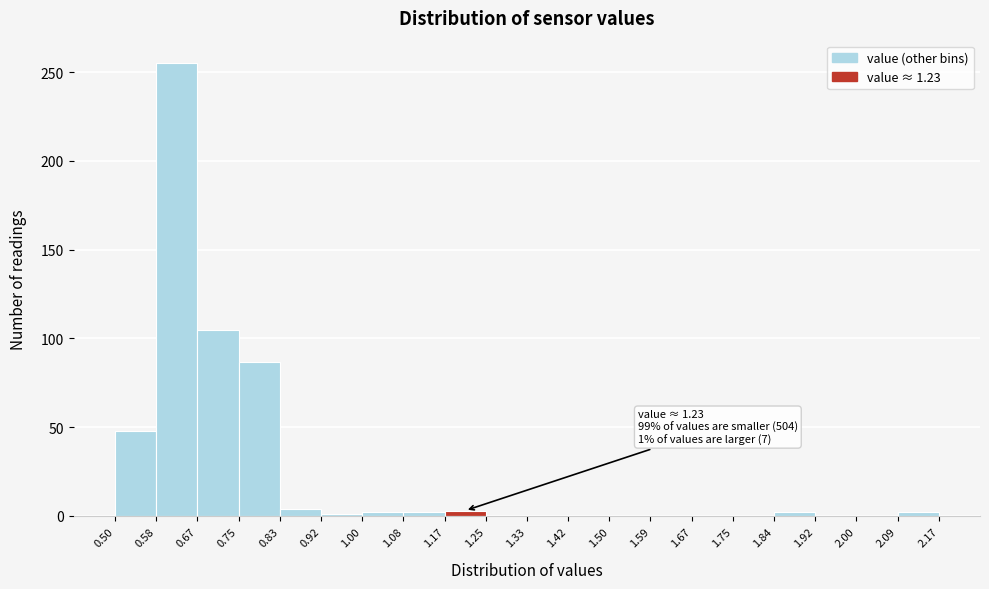

Which range on the x-axis has the tallest bar?

0.58 to 0.67